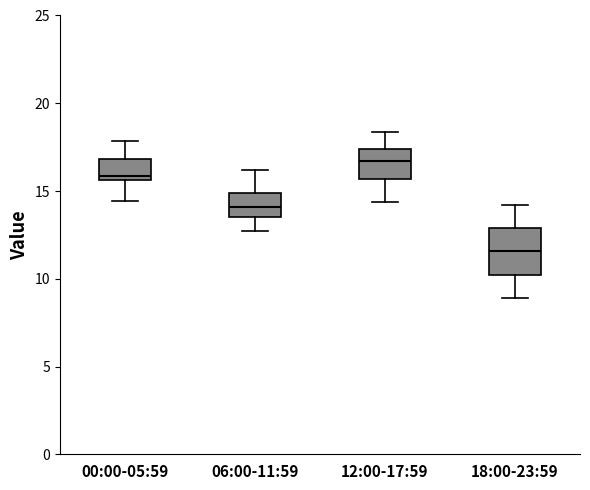

Reading left to right, transcribe this box plot: for each box, give where its median line is, the range the box spans, and where its two whiskers end, as read against the y-axis. The values are not printed on the chart, so give them approximately, as read against the axis.

00:00-05:59: median 16.0, box 15.5 to 17.0, whiskers 14.5 to 18.0
06:00-11:59: median 14.0, box 13.5 to 15.0, whiskers 12.5 to 16.0
12:00-17:59: median 16.5, box 15.5 to 17.5, whiskers 14.5 to 18.5
18:00-23:59: median 11.5, box 10.0 to 13.0, whiskers 9.0 to 14.0